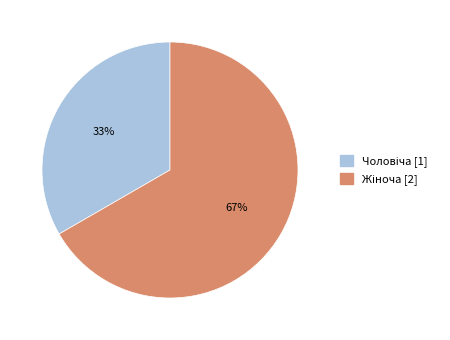

What is the smallest slice in the pie chart?

Чоловіча